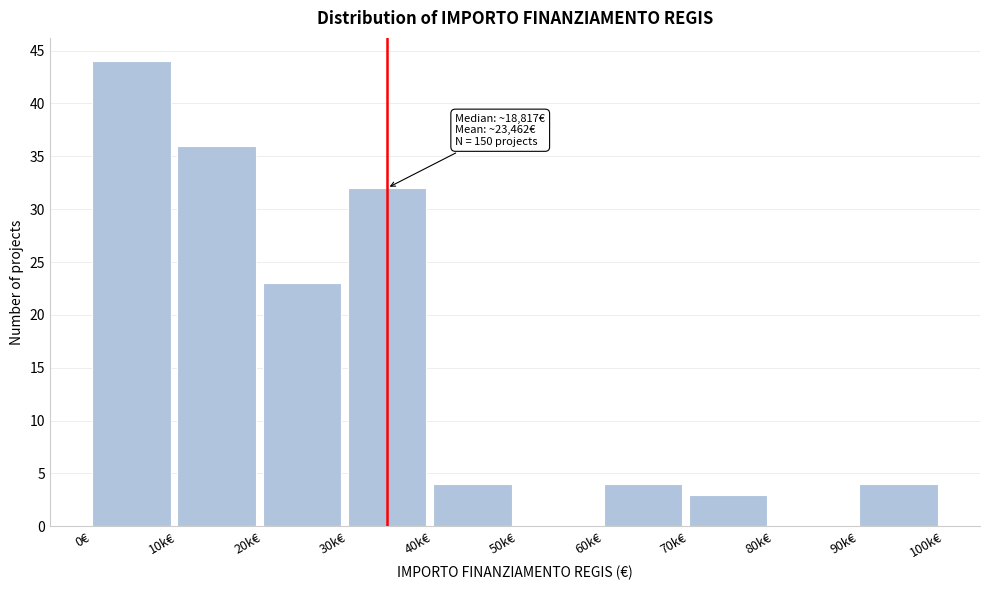

Reading left to right, transcribe all the data shown in this chart.

0€=44	10k€=36	20k€=23	30k€=32	40k€=4	50k€=0	60k€=4	70k€=3	80k€=0	90k€=4